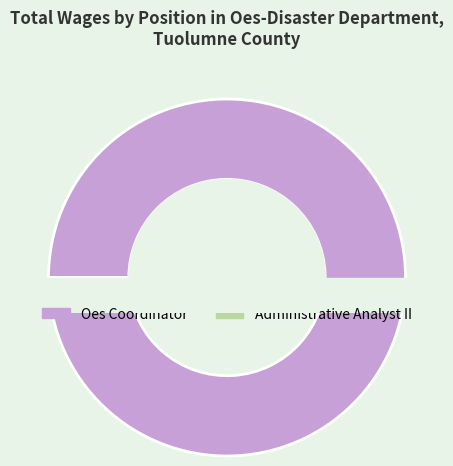

Do Administrative Analyst II and Oes Coordinator together represent more than half of the pie?

Yes